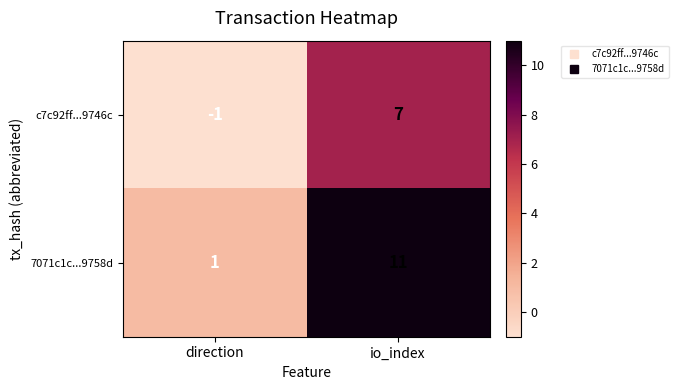

What is the average value of the 7071c1c...9758d series?

6